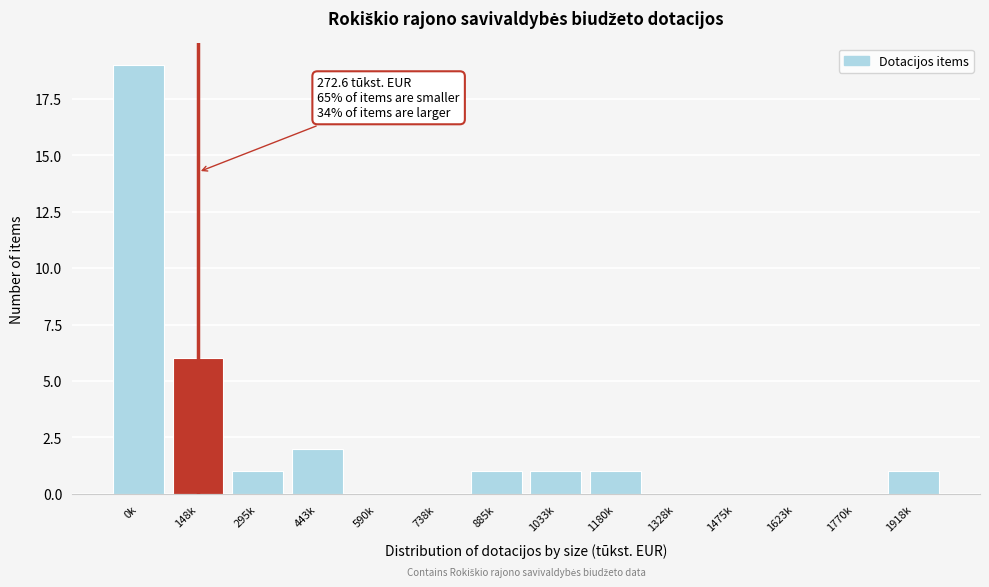

Reading left to right, transcribe all the data shown in this chart.

0k=19	148k=6	295k=1	443k=2	590k=0	738k=0	885k=1	1033k=1	1180k=1	1328k=0	1475k=0	1623k=0	1770k=0	1918k=1